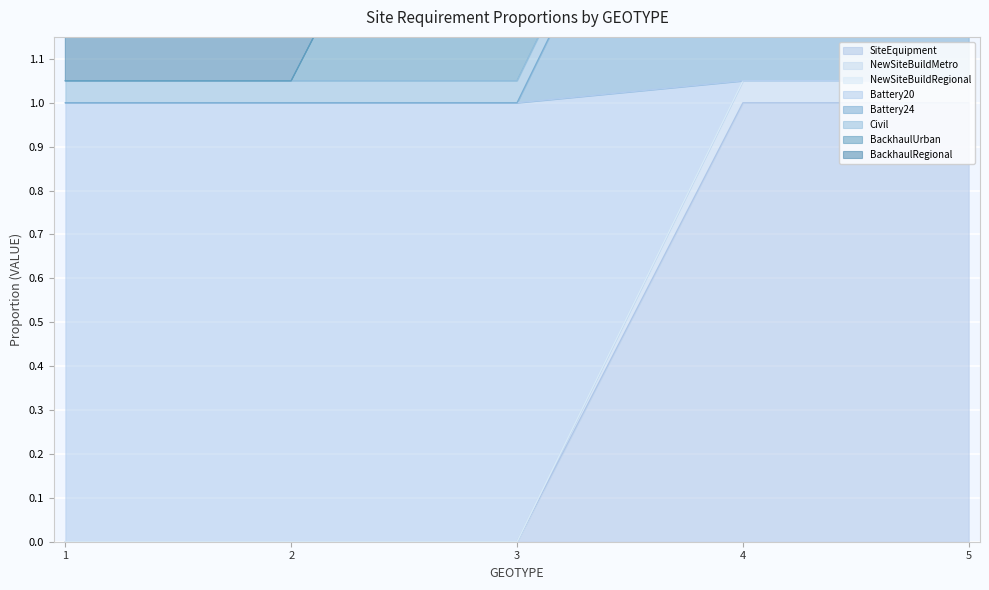

True or false: Battery20 and SiteEquipment intersect in this chart.

False